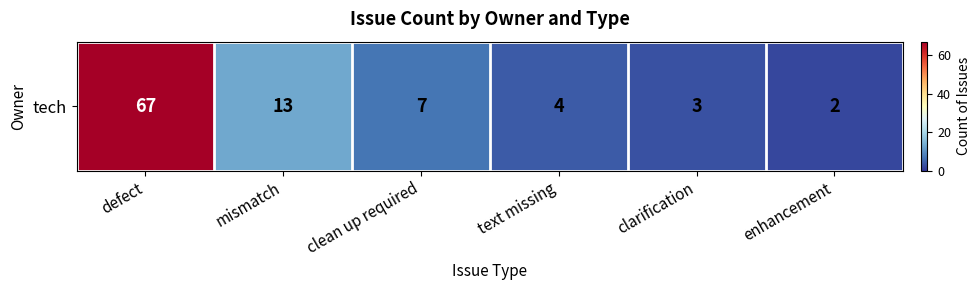

Reading left to right, list all the values displayed in this chart.

defect=67	mismatch=13	clean up required=7	text missing=4	clarification=3	enhancement=2